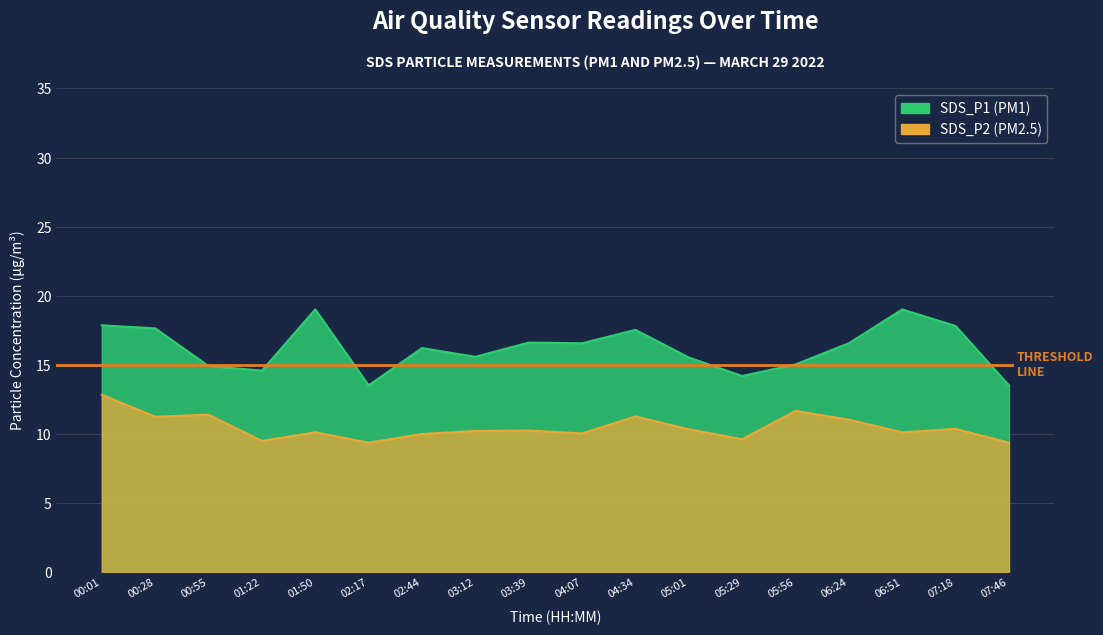

How many distinct data groups are displayed?

2